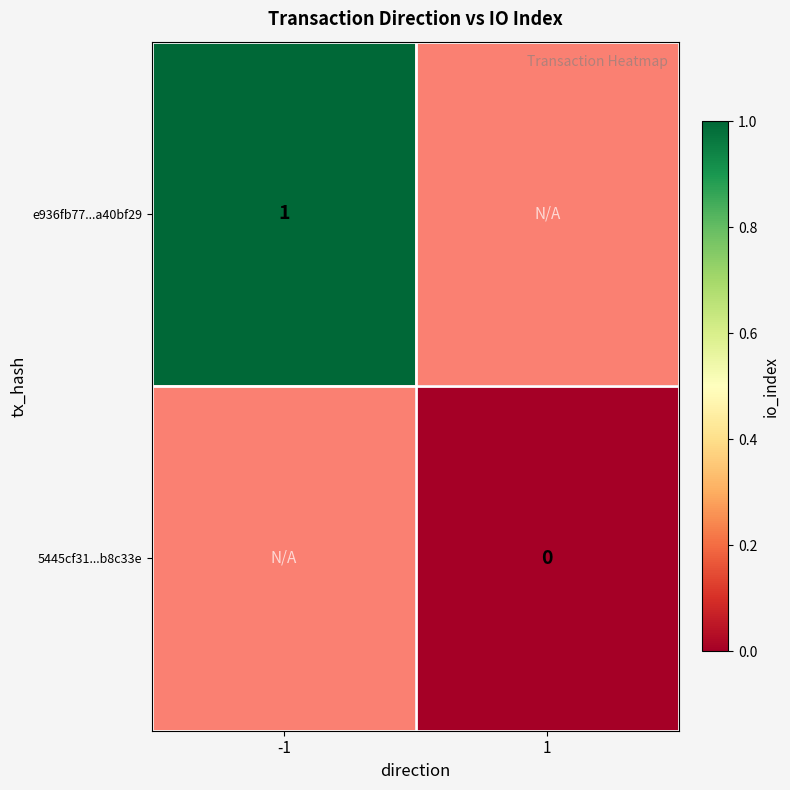

Which label corresponds to the largest value in the chart?

-1